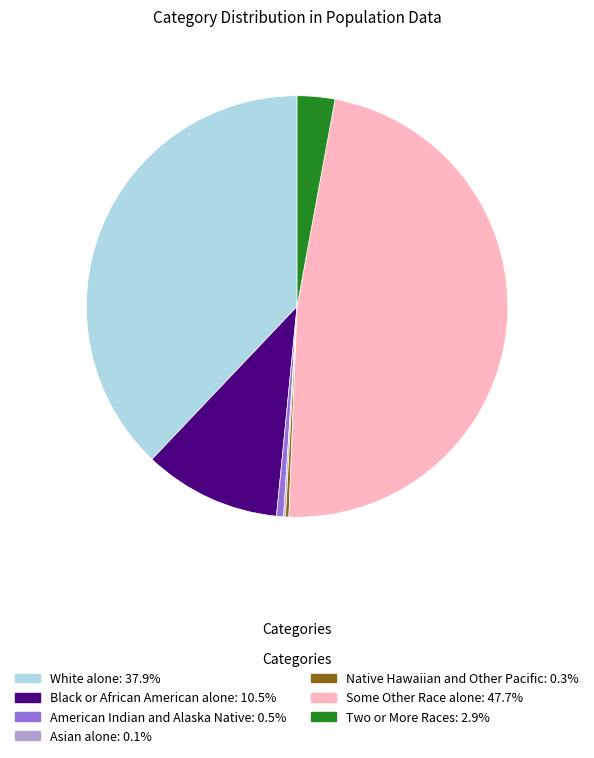

Is there any slice that represents more than half of the pie?

No